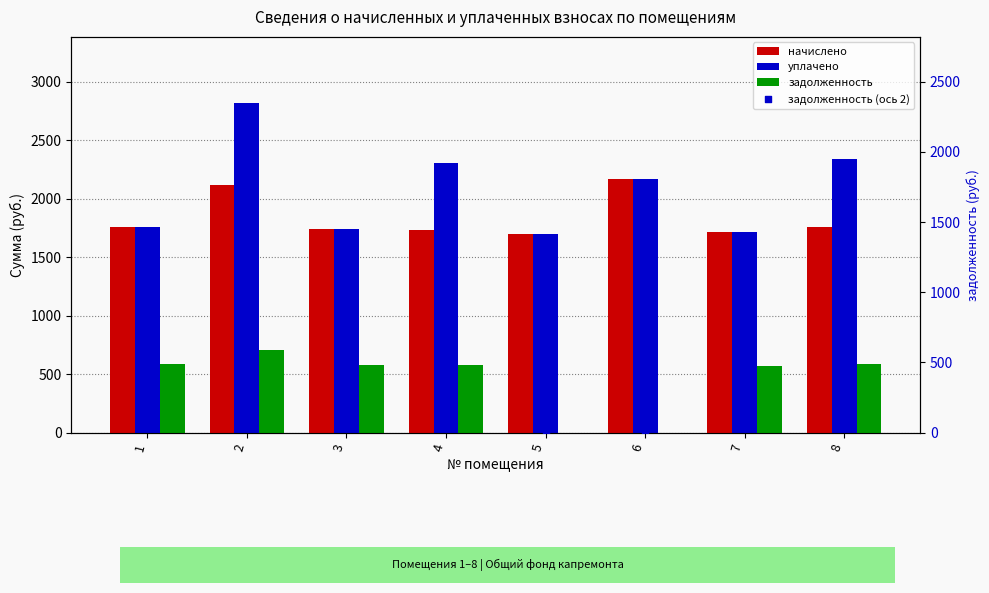

Is the value of начислено at 1 greater than the value of задолженность at 3?

Yes